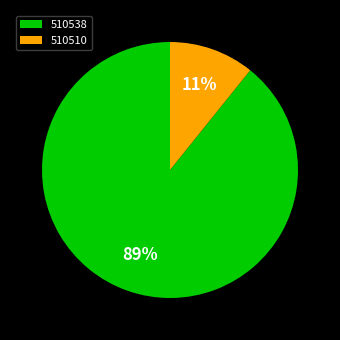

Which category has the biggest portion of the pie?

510538